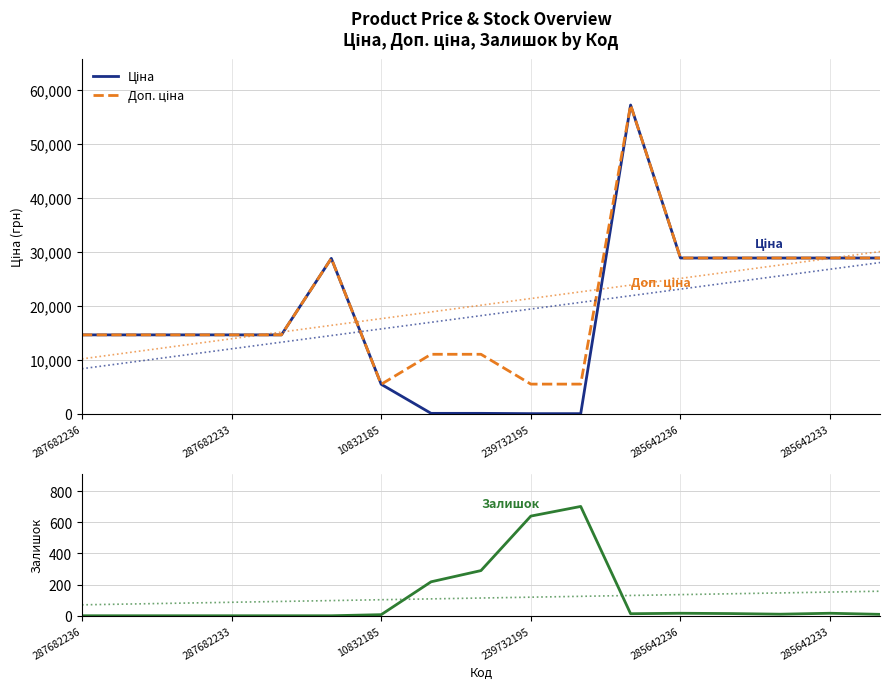

Which series changed the most between 285642233 and 12?

Ціна